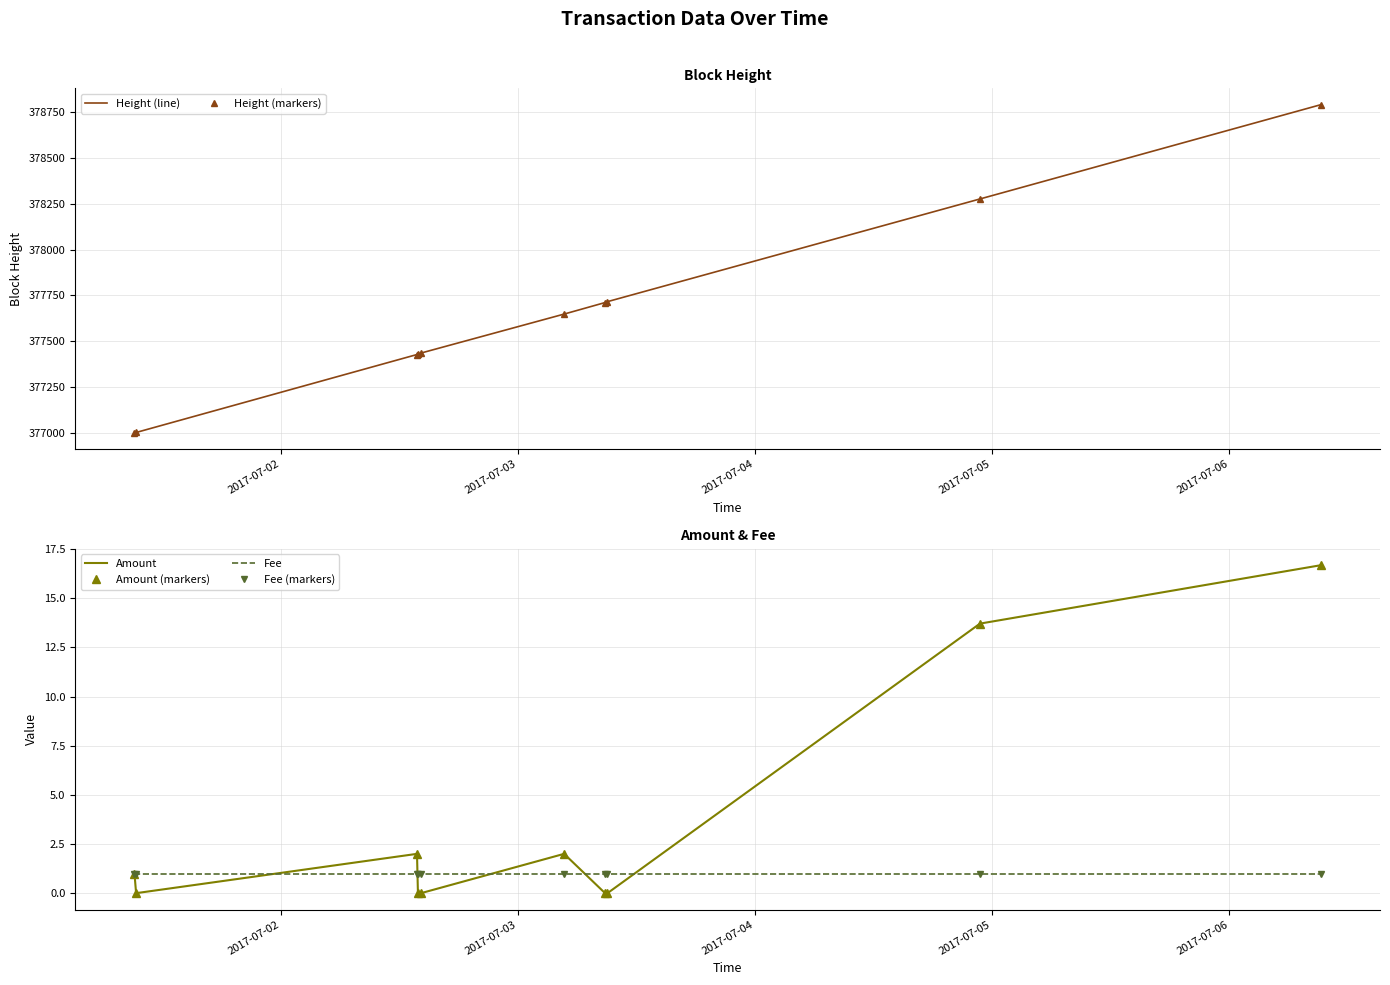

Which series has the widest spread of values?

Height (line)